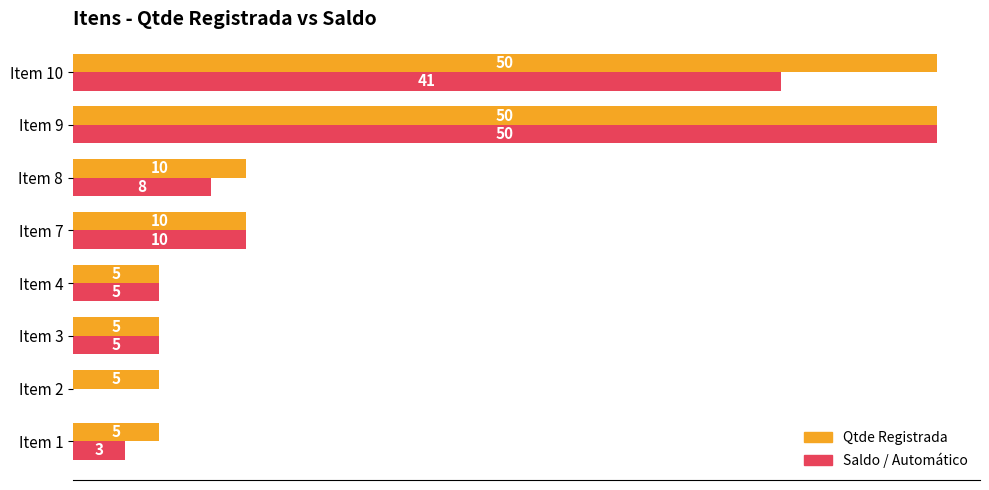

Between Item 3 and Item 10, which series saw the biggest shift?

Qtde Registrada